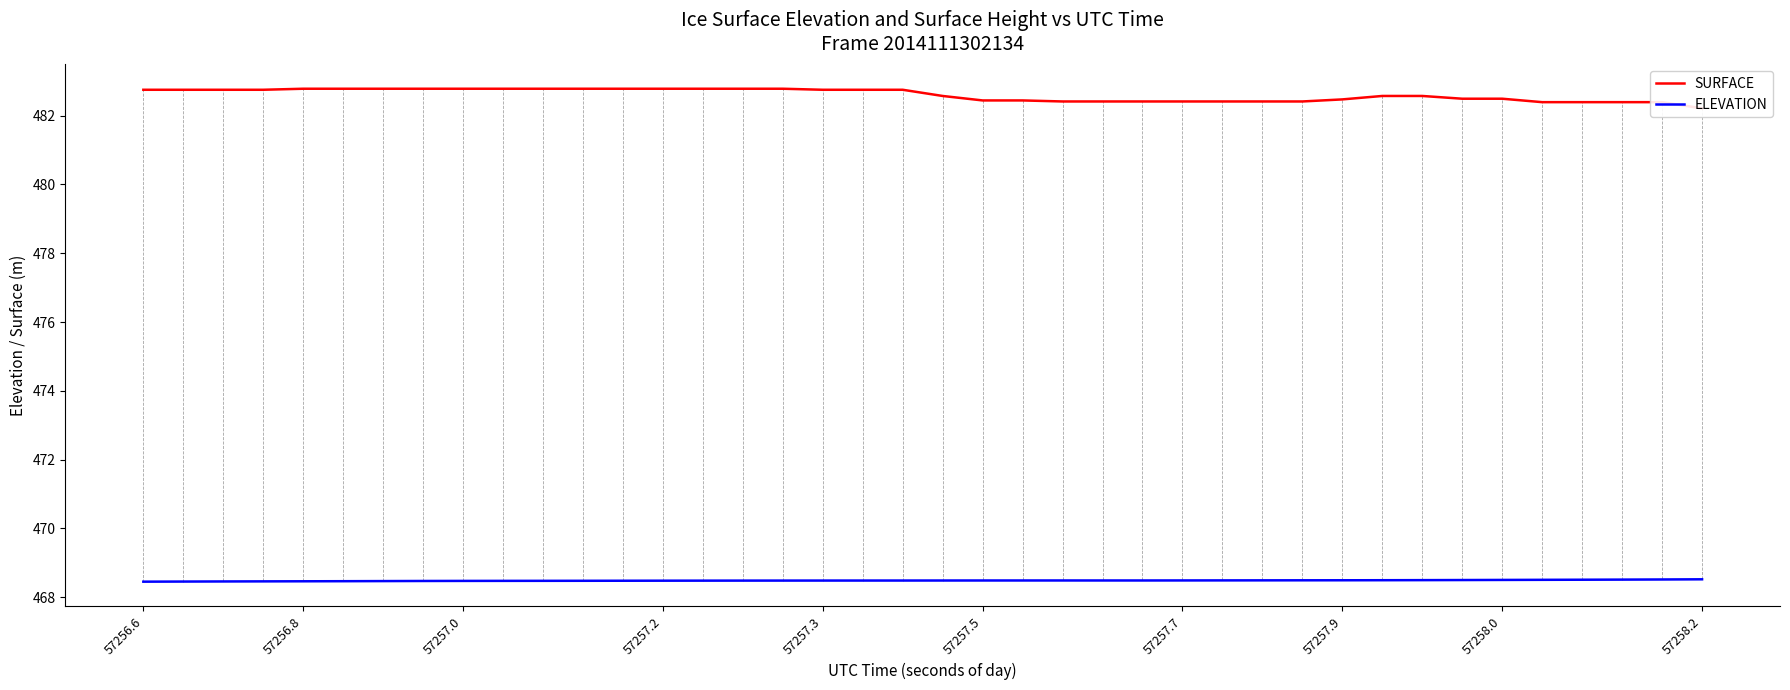

True or false: ELEVATION and SURFACE intersect in this chart.

False